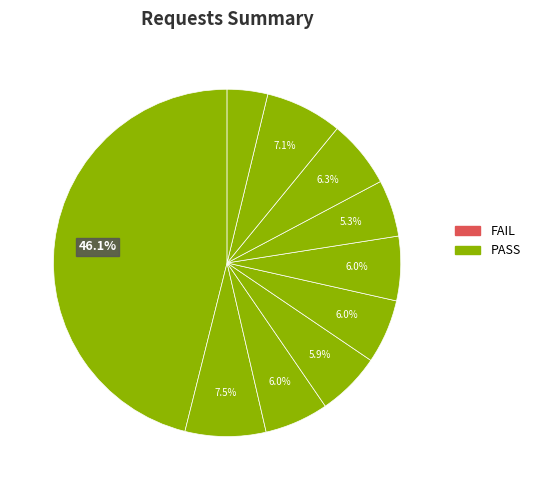

How many slices are in this pie chart?

10